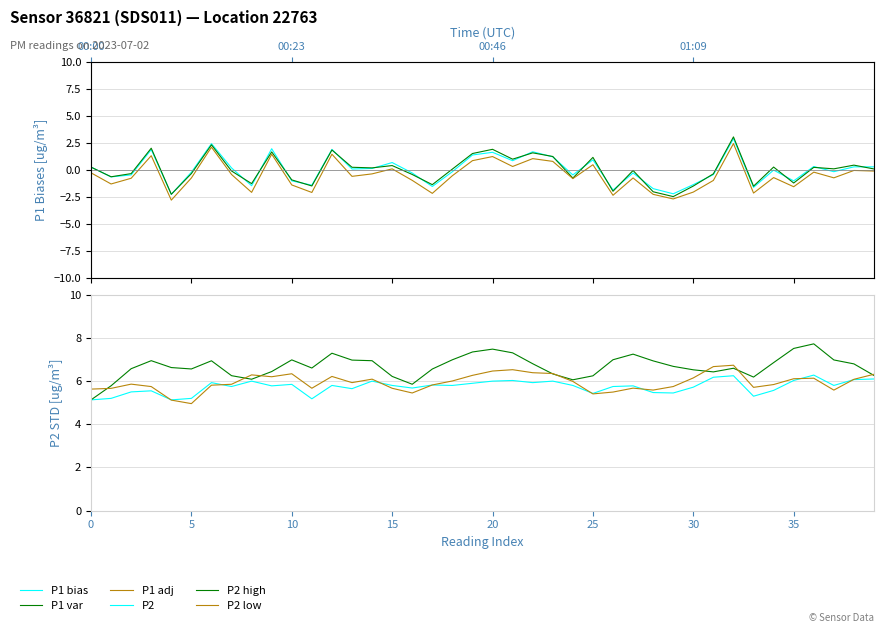

Which series has the largest total across all categories?

P2 high